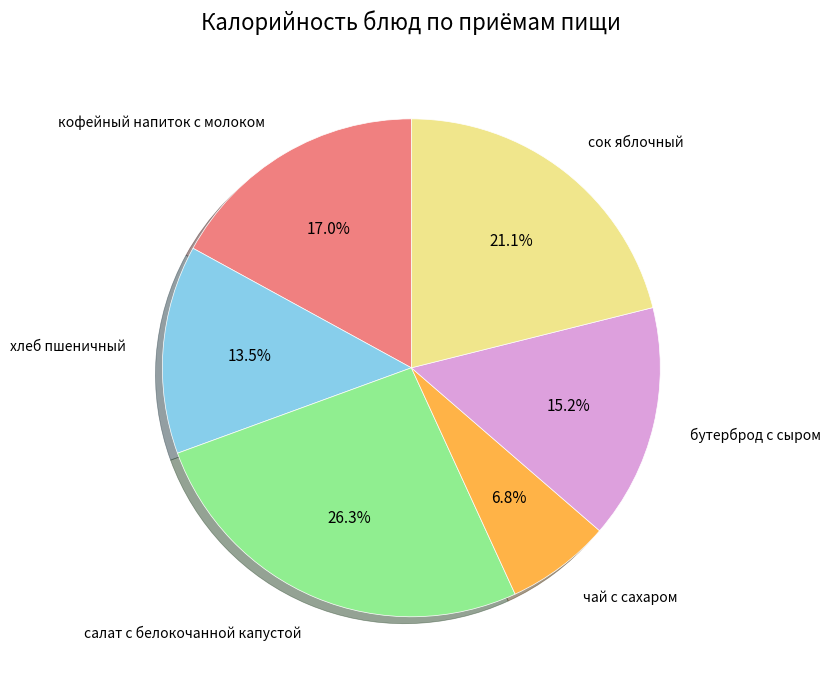

How many slices are in this pie chart?

6